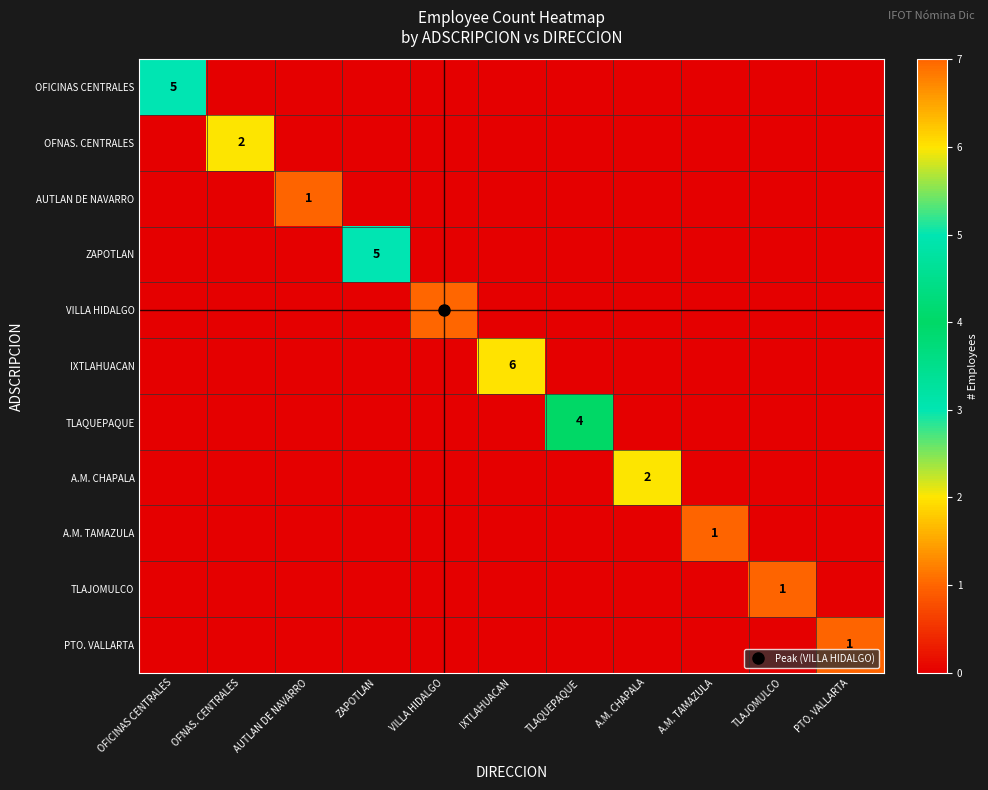

What is the greatest value displayed?

7